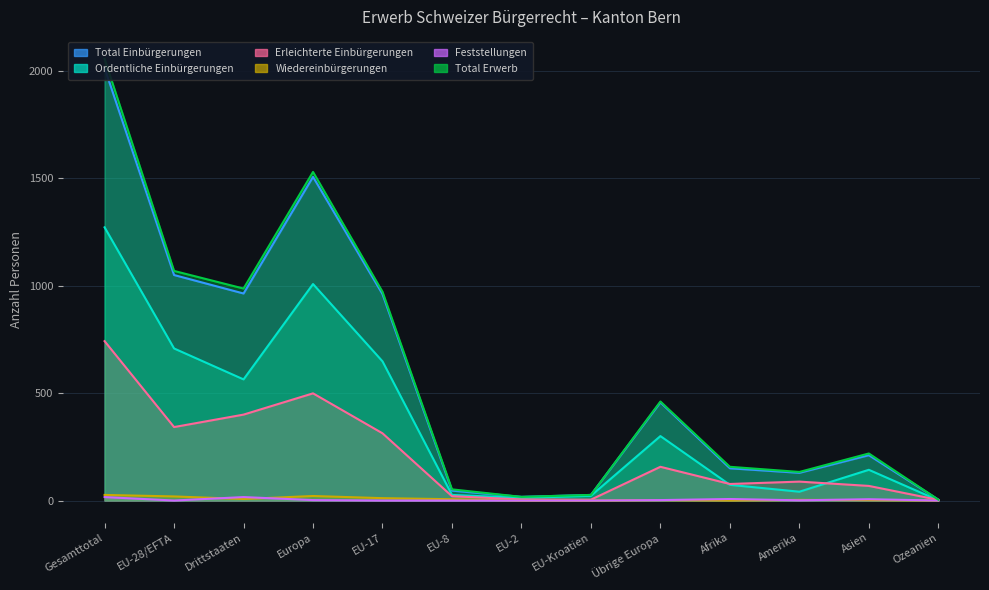

At which label is Total Einbürgerungen closest to 1009?

EU-28/EFTA